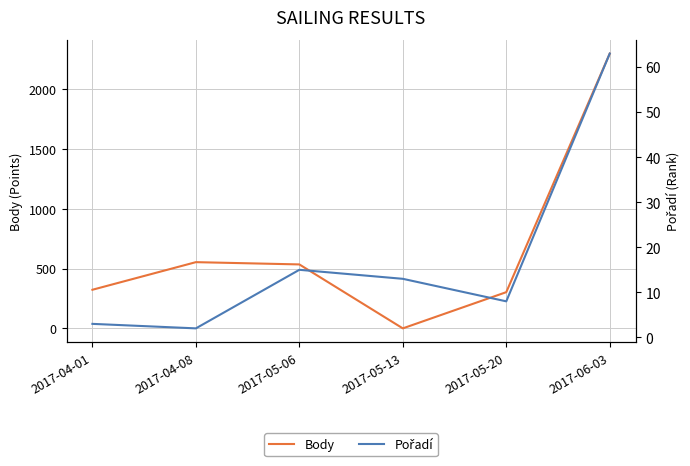

Is it true that Pořadí equals 15 at 2017-05-06?

True